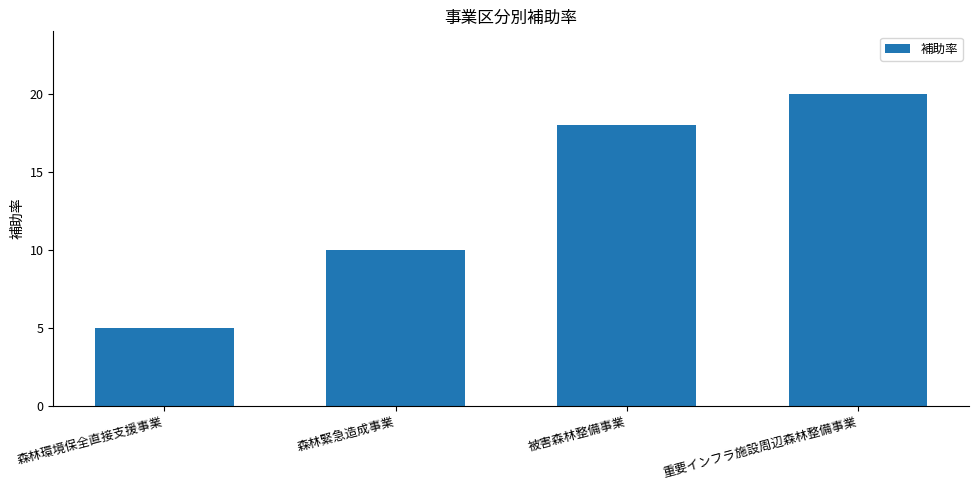

What is the label of the 2nd bar from the right?

被害森林整備事業